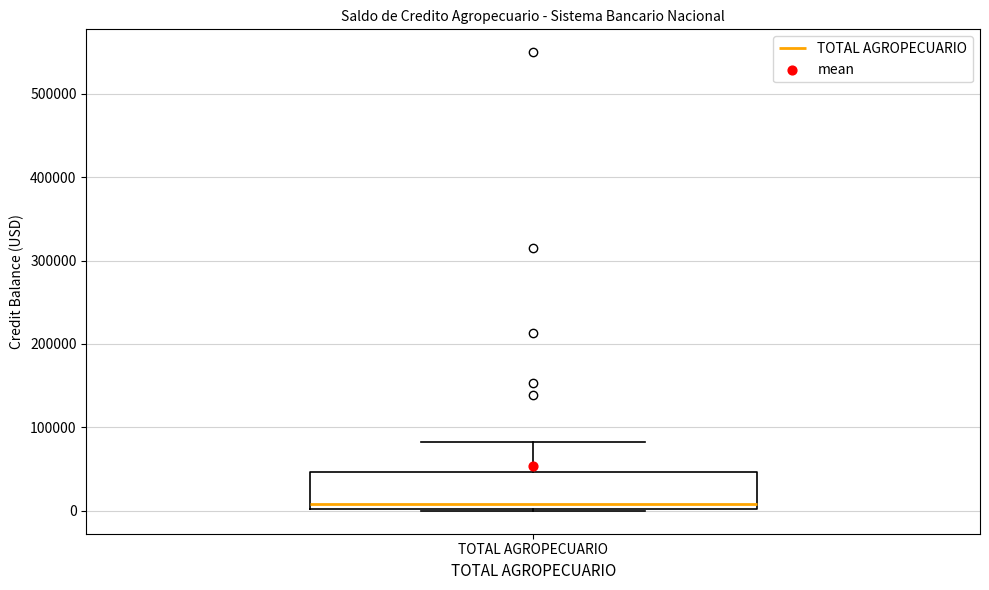

Read this box plot against the y-axis: the position of the median line, the range covered by the box, and the ends of both whiskers. The values are not printed on the chart, so give them approximately, as read against the axis.

median 10000, box 0 to 50000, whiskers 0 to 80000